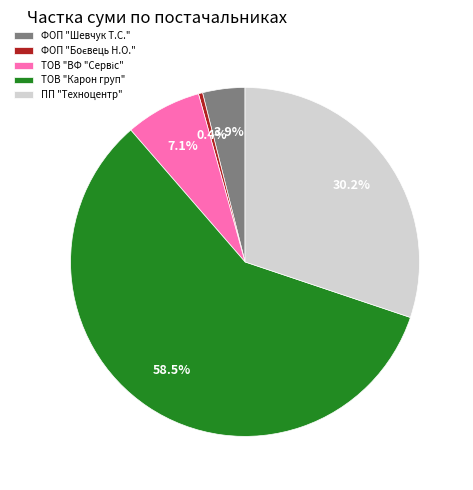

What is the largest slice in the pie chart?

ТОВ "Карон груп"